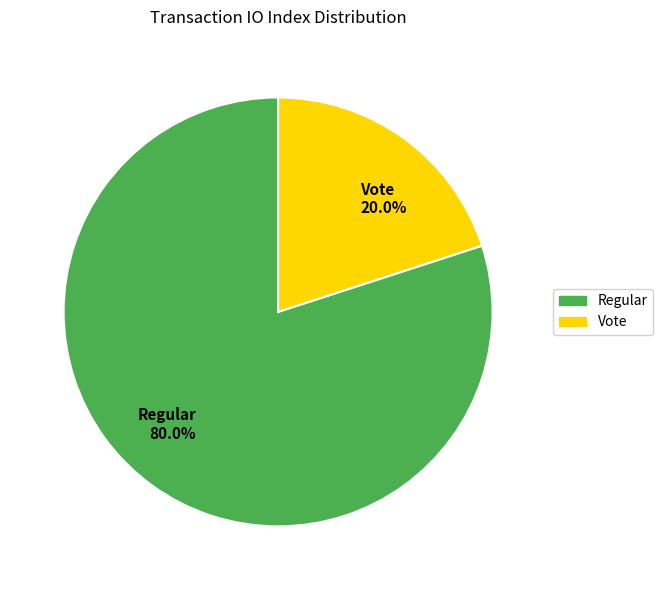

To the nearest percent, what is the combined percentage of Regular and Vote?

100%